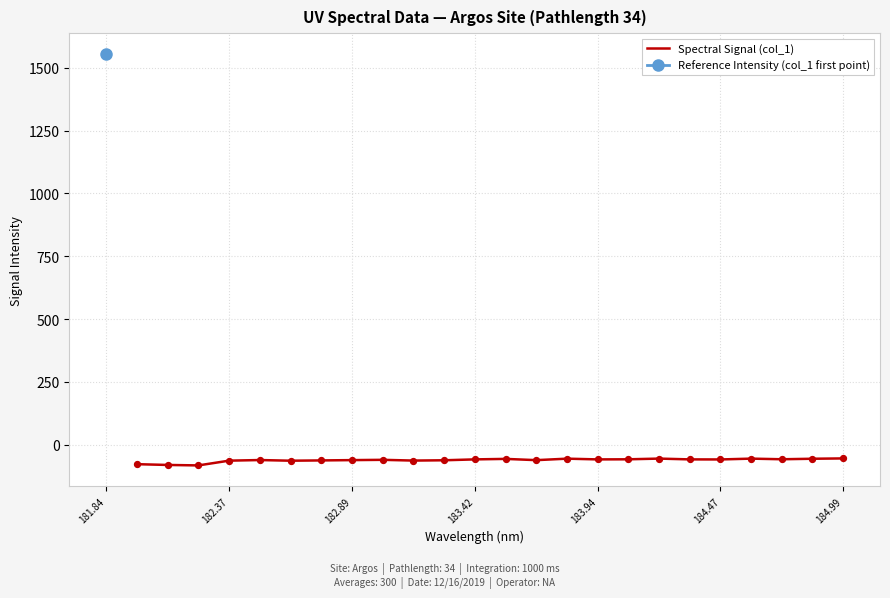

What is the minimum value for Spectral Signal (col_1)?

-82.2